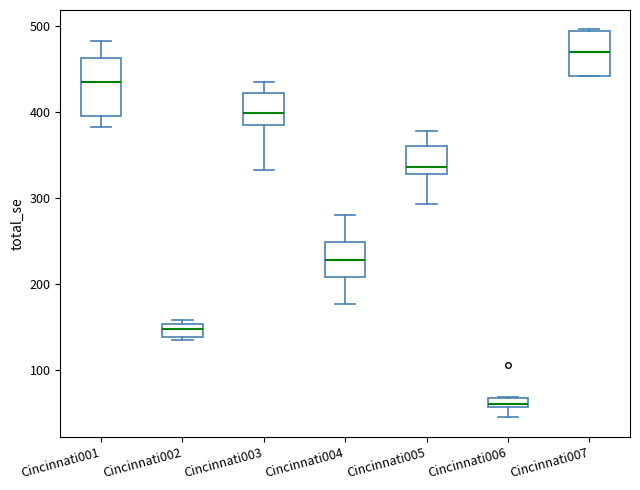

Which box has the lowest median line?

Cincinnati006